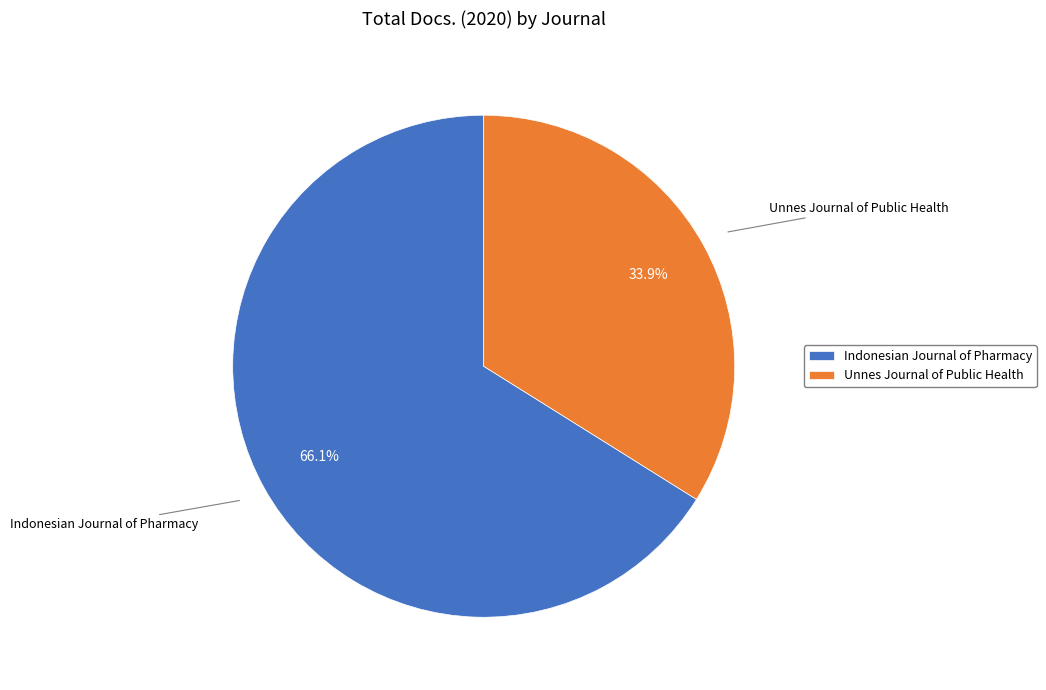

Between Unnes Journal of Public Health and Indonesian Journal of Pharmacy, which is larger?

Indonesian Journal of Pharmacy